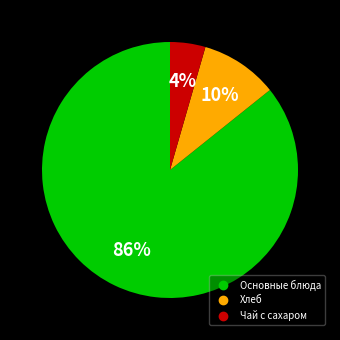

How many segments does this pie chart have?

3